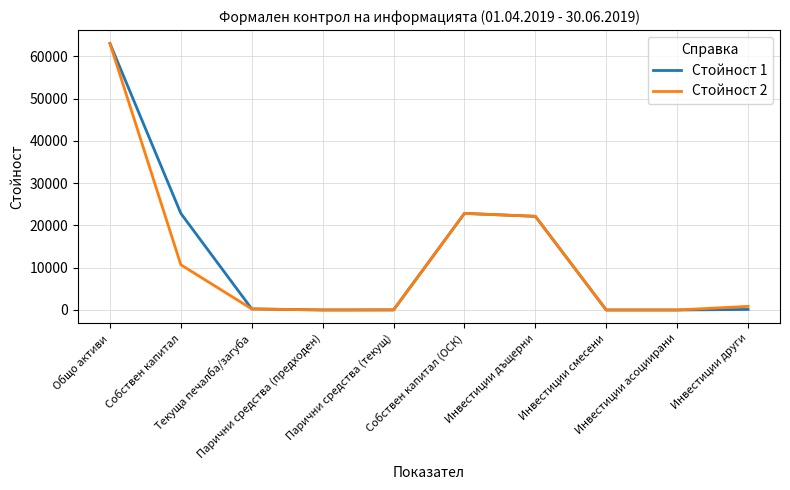

What is the greatest value displayed?

63075